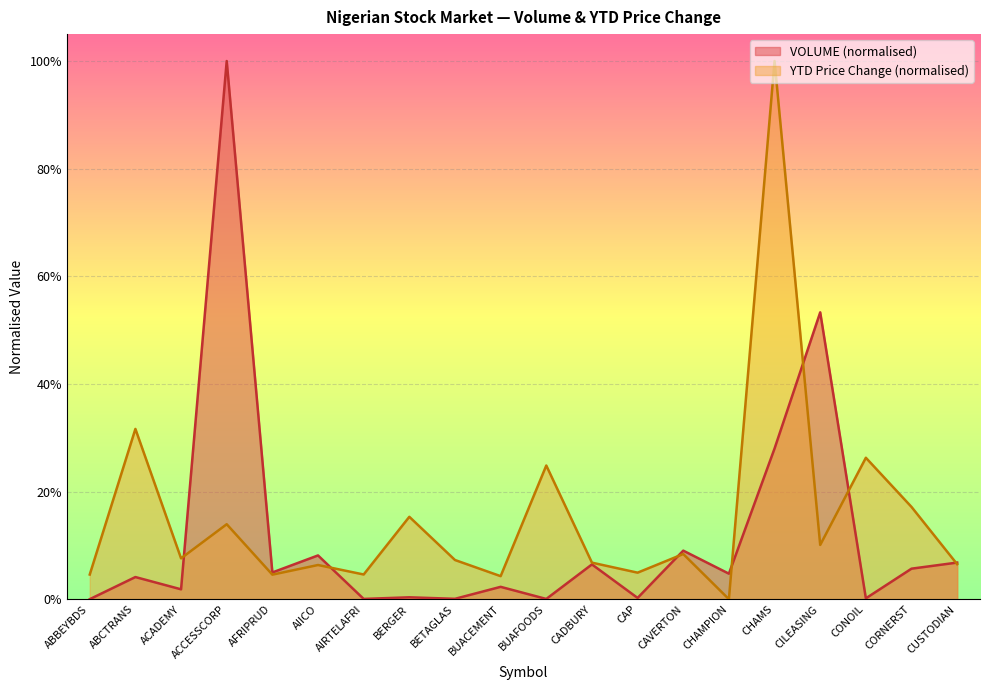

What is the difference between the second highest and minimum values in the YTD Price Change series?

0.3